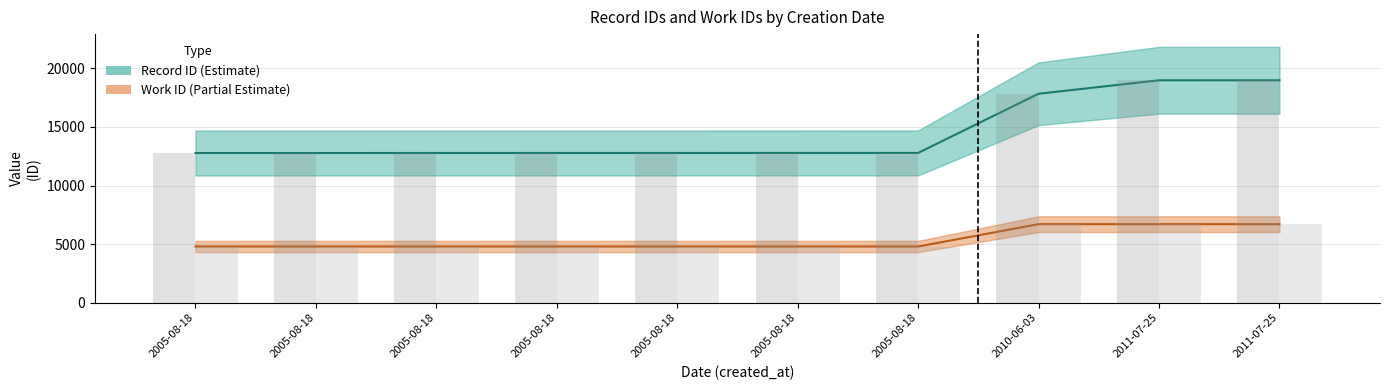

What are all the series names shown in the legend?

Record ID, Work ID